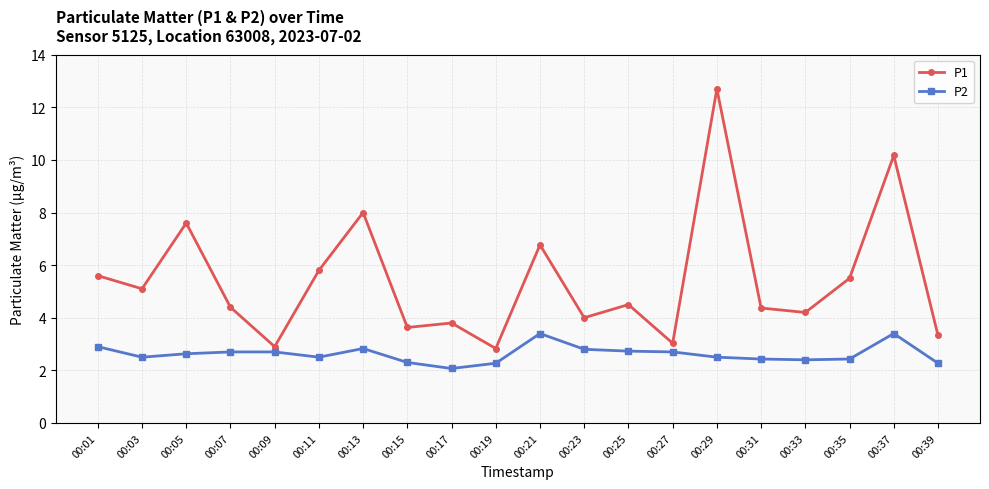

What is the average value of the P1 series?

5.4